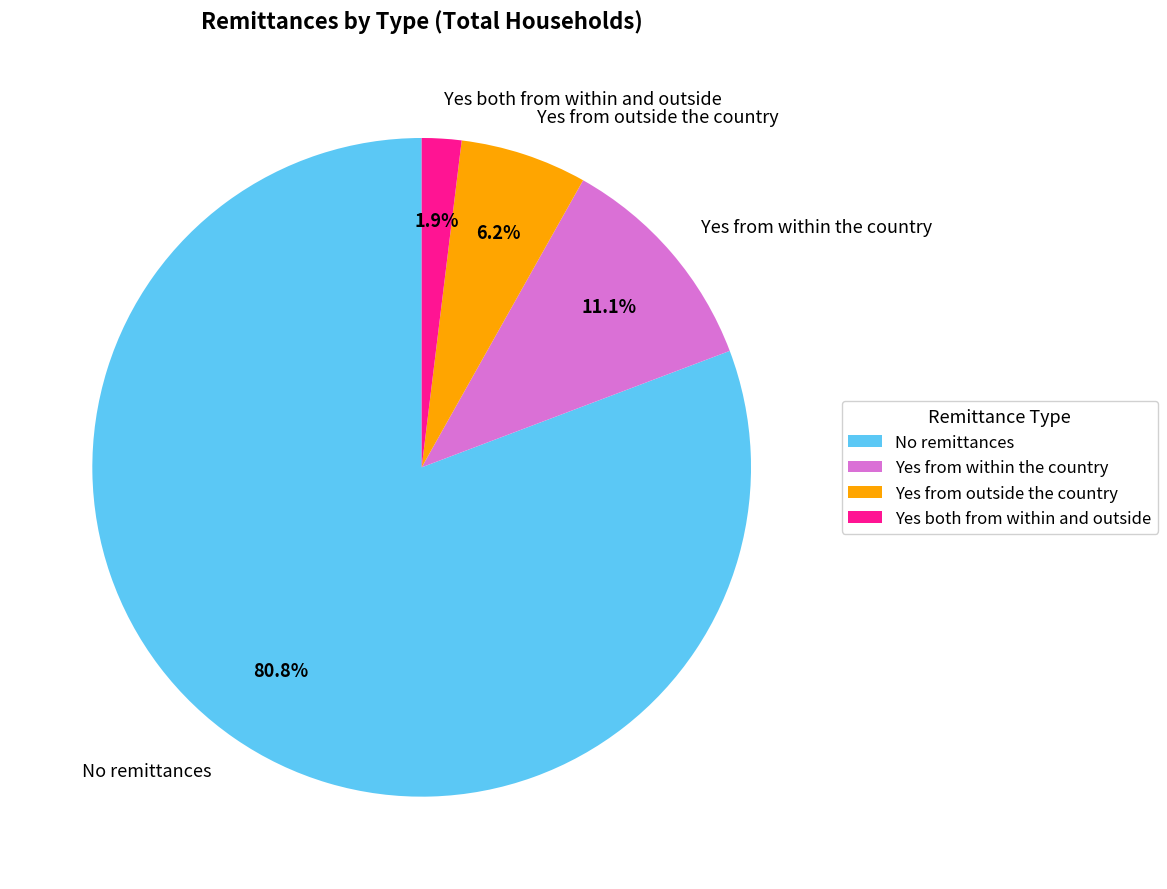

What is the ratio of the value at No remittances to the value at Yes from outside the country?

13.0